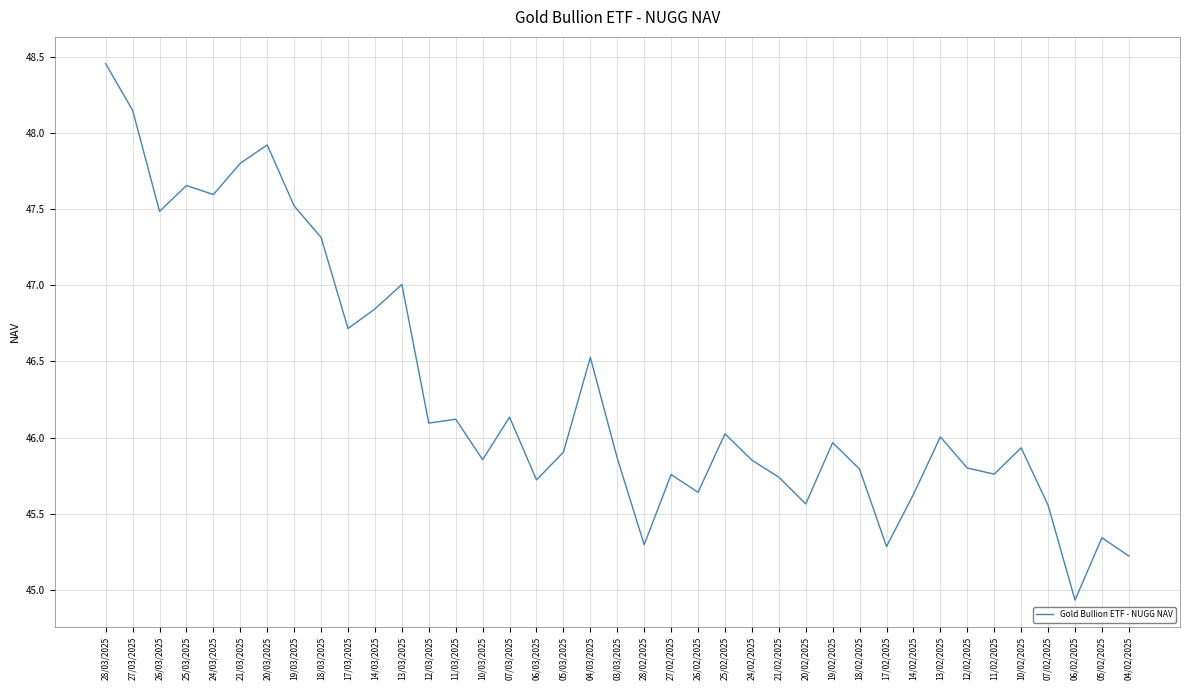

At which label does the data first exceed 45?

28/03/2025